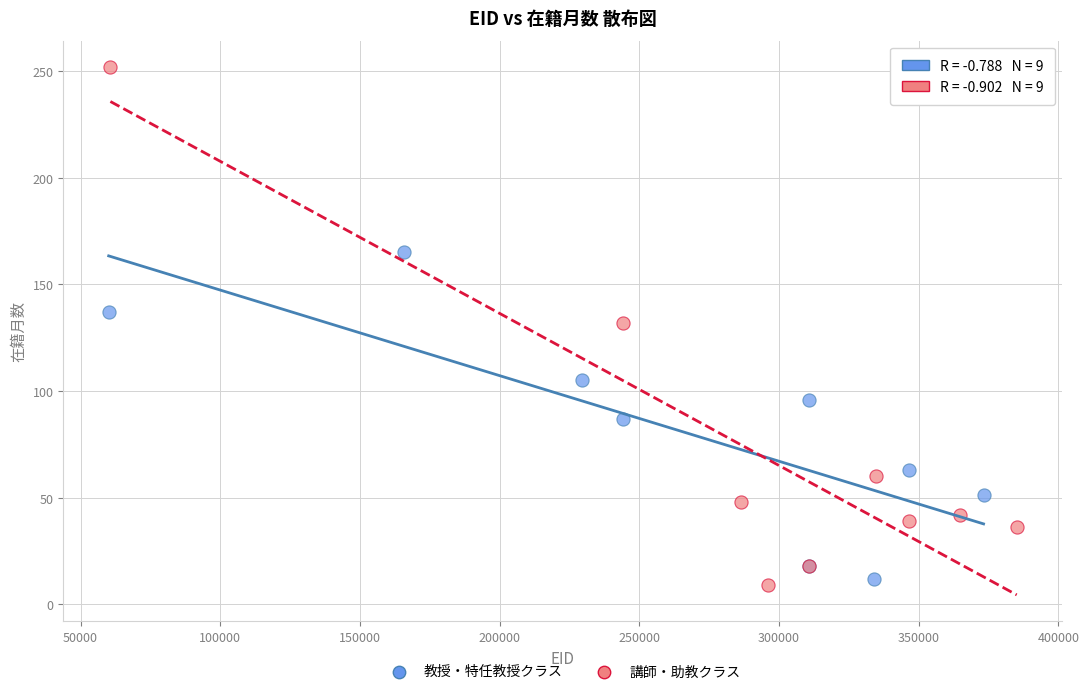

Which series has the widest spread of Y values?

講師・助教クラス